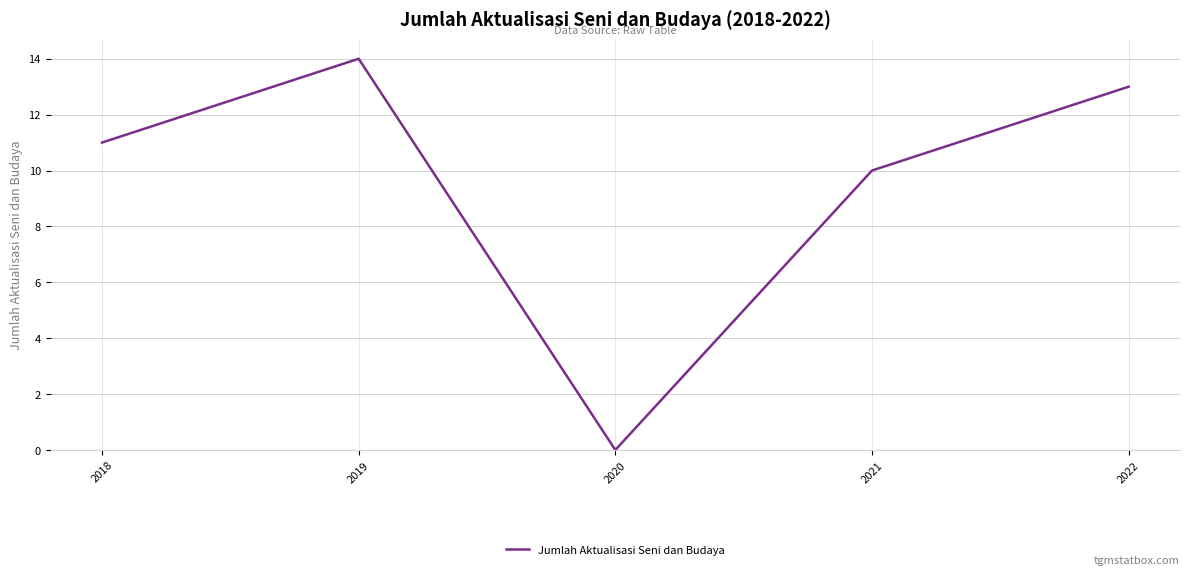

Does the chart have visible grid lines?

Yes